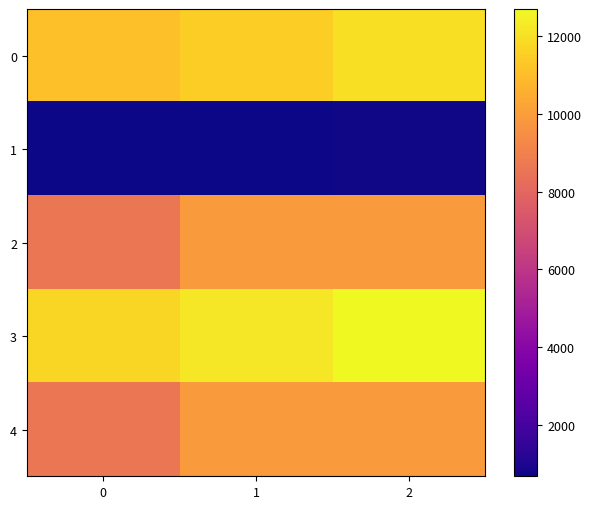

Reading left to right, list all the values displayed in this chart.

0: 0=11062.0	1=11504.0	2=11965.0
1: 0=678.6	1=705.7	2=733.9
2: 0=8600.0	1=9920.0	2=9920.0
3: 0=11740.6	1=12209.7	2=12698.9
4: 0=8600.0	1=9920.0	2=9920.0